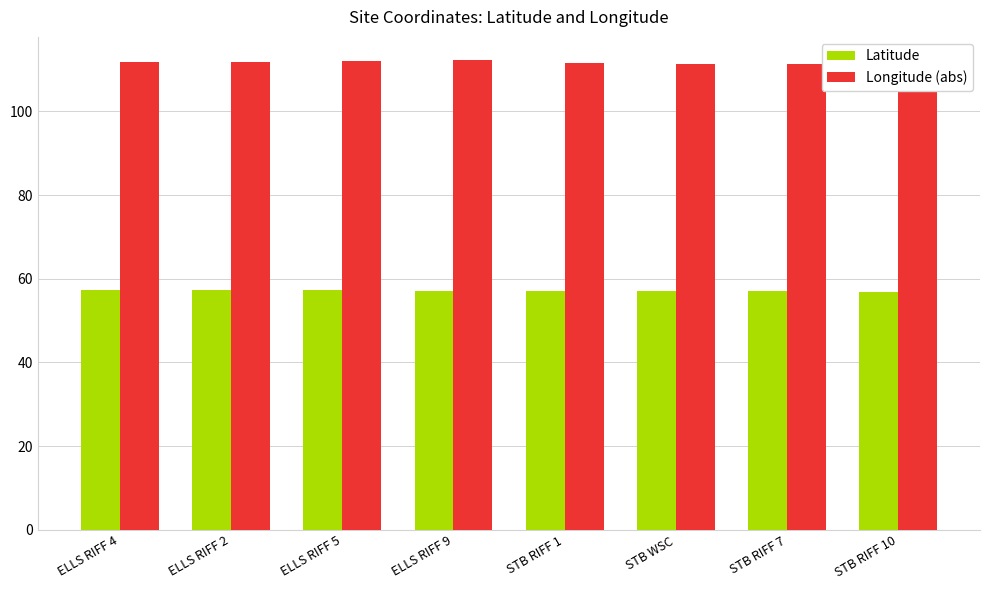

What are all the series names shown in the legend?

Latitude, Longitude (abs)